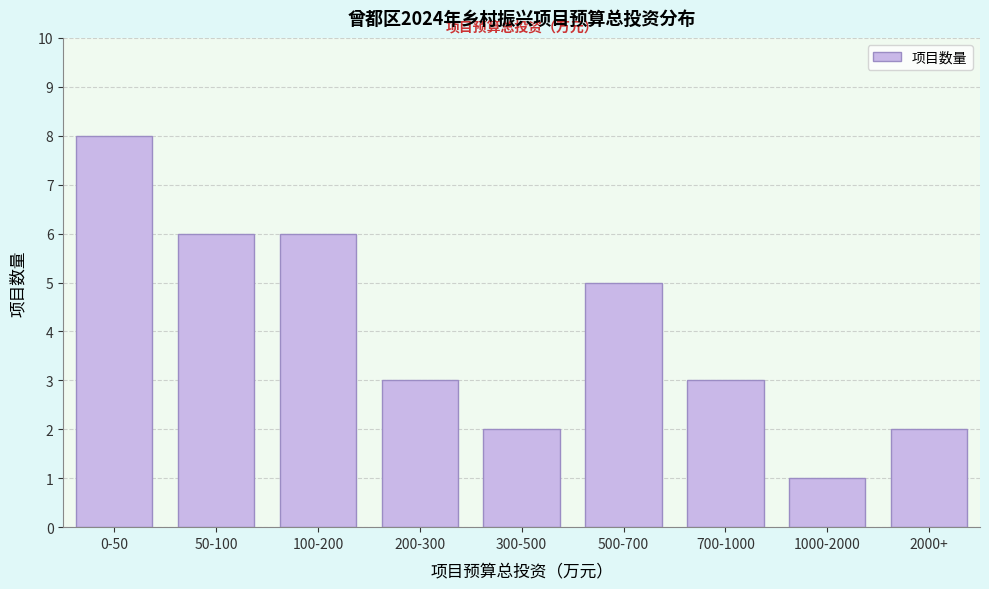

Reading left to right, transcribe all the data shown in this chart.

8	6	6	3	2	5	3	1	2